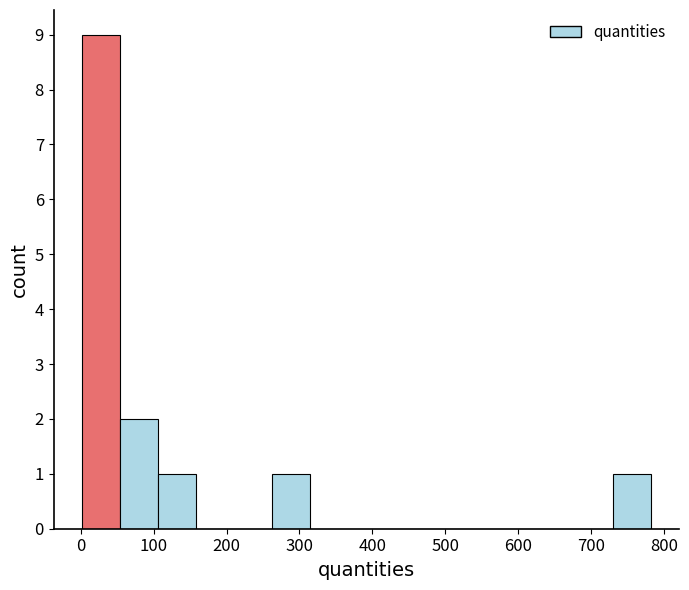

How tall is the bar that spans 730 to 780 on the x-axis? Neither the bar edges nor the heights are printed on the chart, so give them approximately, as read against the axes.

1